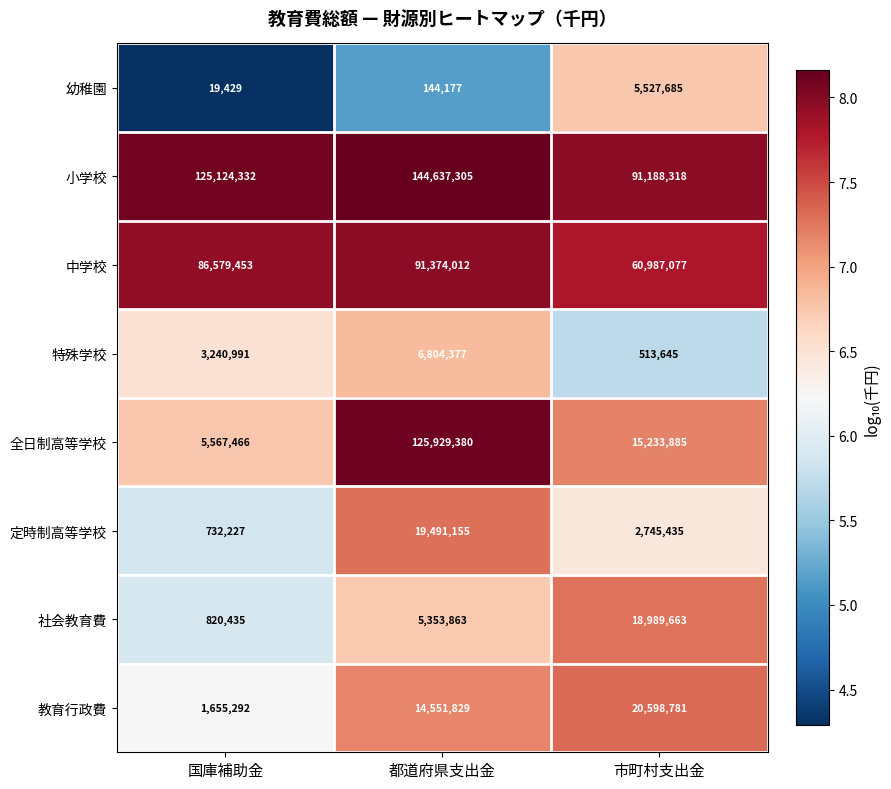

Between 国庫補助金 and 市町村支出金, which series saw the biggest shift?

小学校